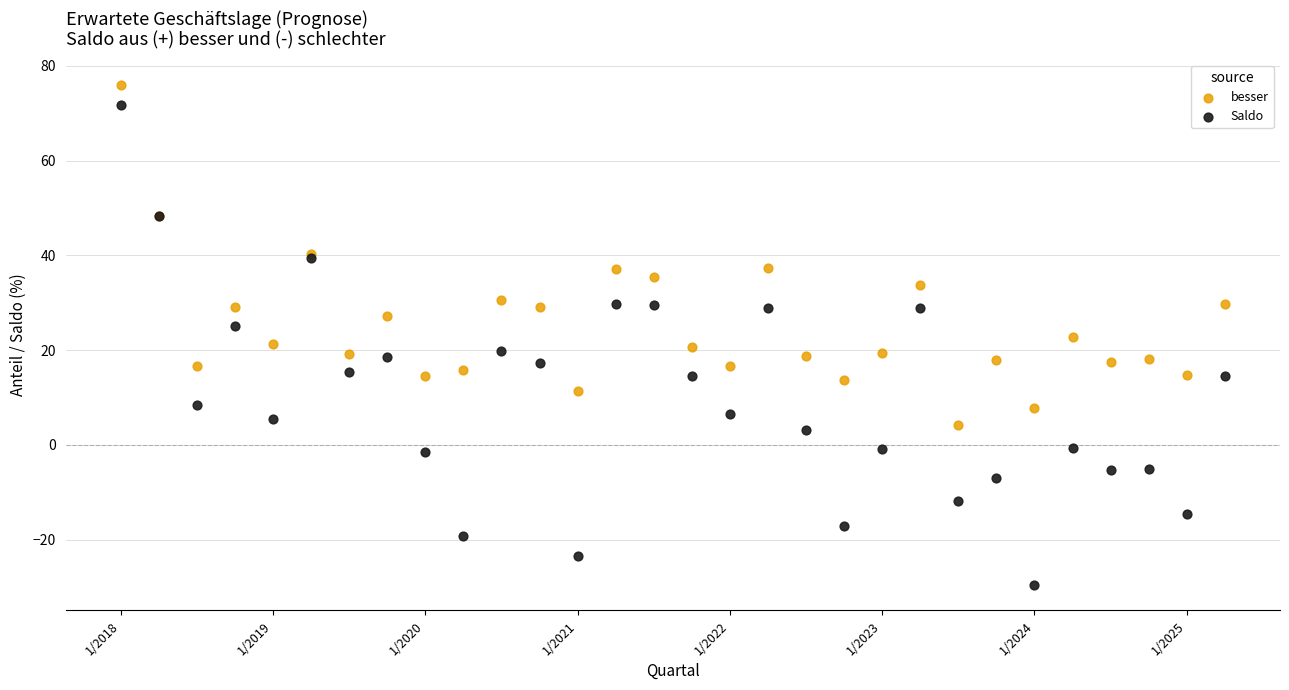

Which series has the largest Y range (max minus min)?

Saldo